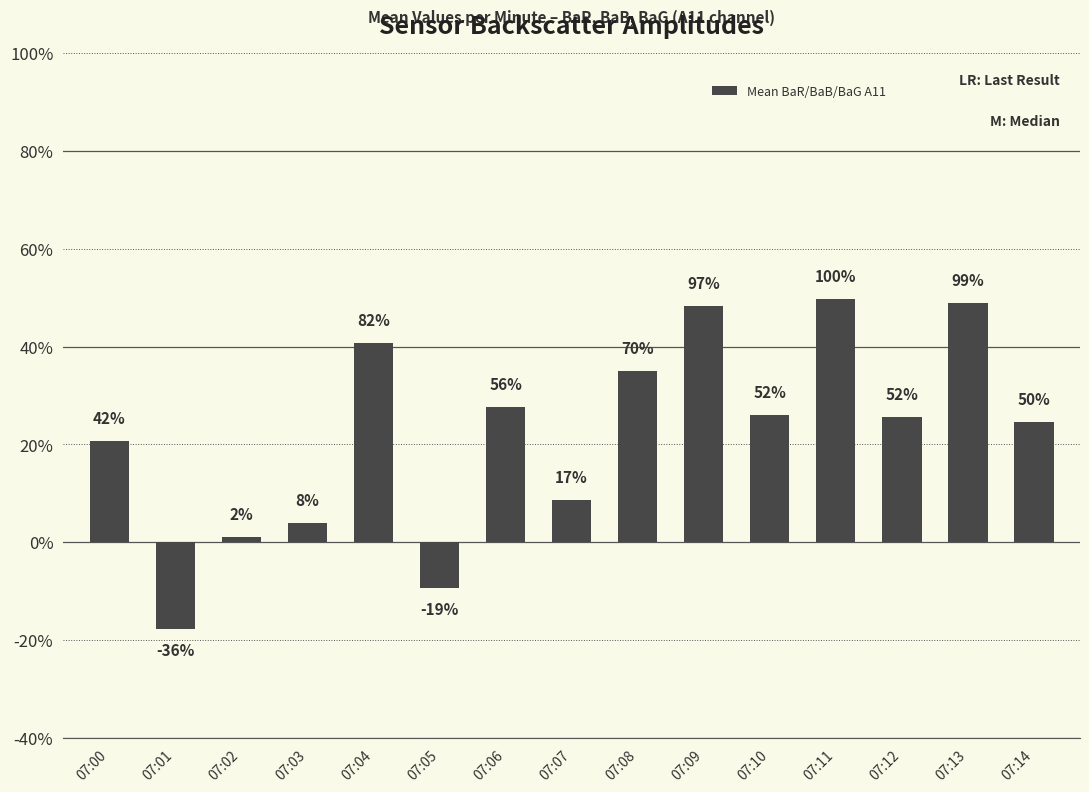

How many data points are above 0?

13